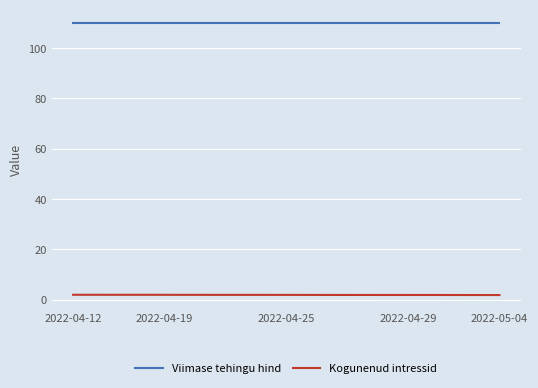

Rank the series by their maximum value, from lowest to highest.

Kogunenud intressid, Viimase tehingu hind